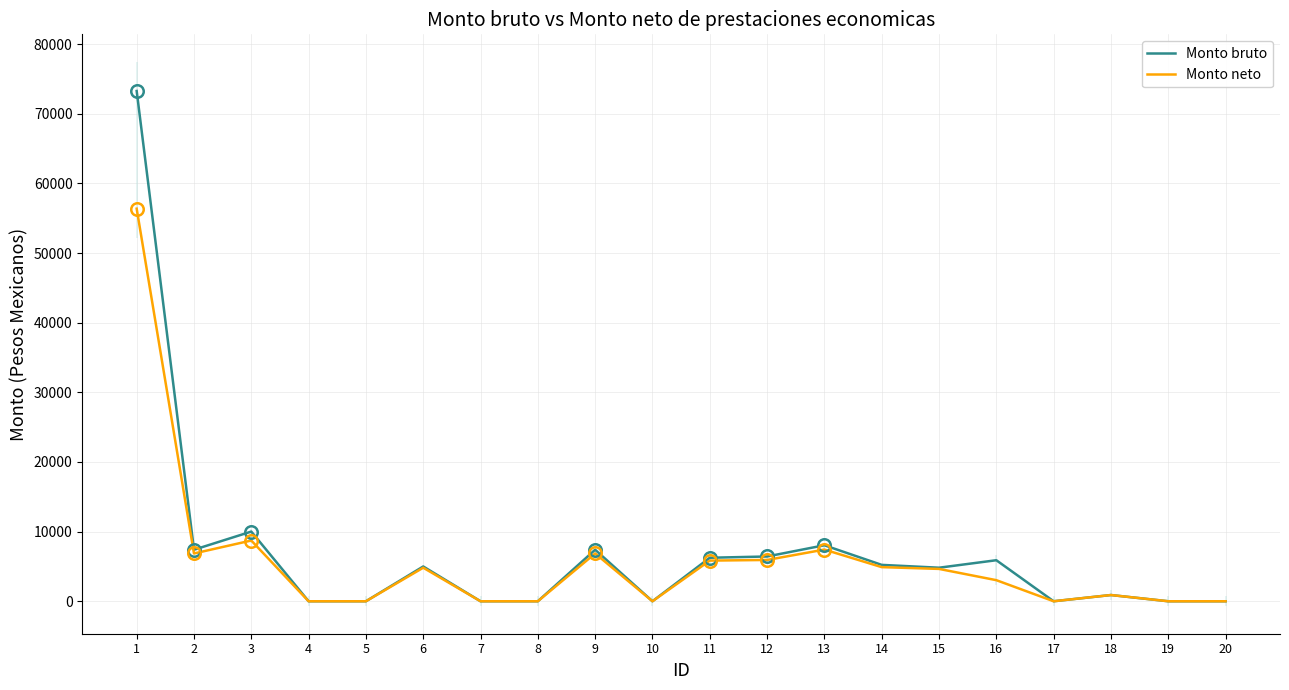

List the series in order of their peak value, highest first.

Monto bruto, Monto neto